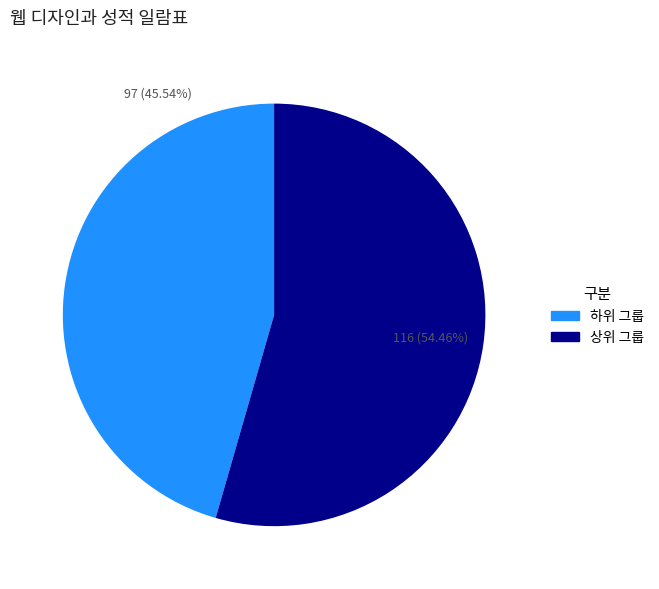

Does any single category account for the majority?

Yes